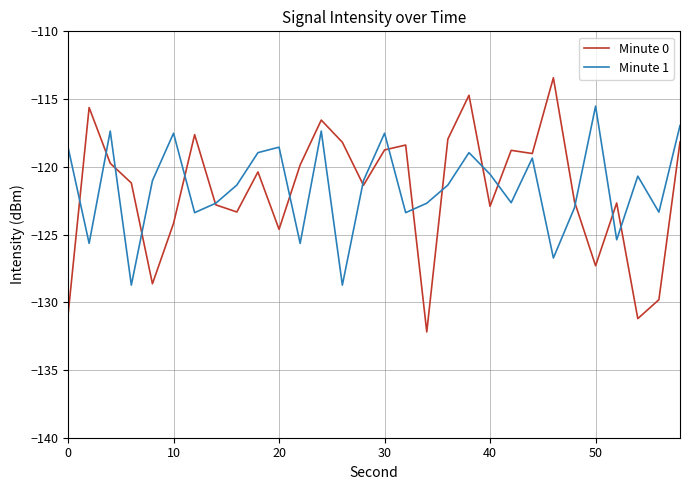

After their last crossing, which series has the higher values: Minute 0 or Minute 1?

Minute 1